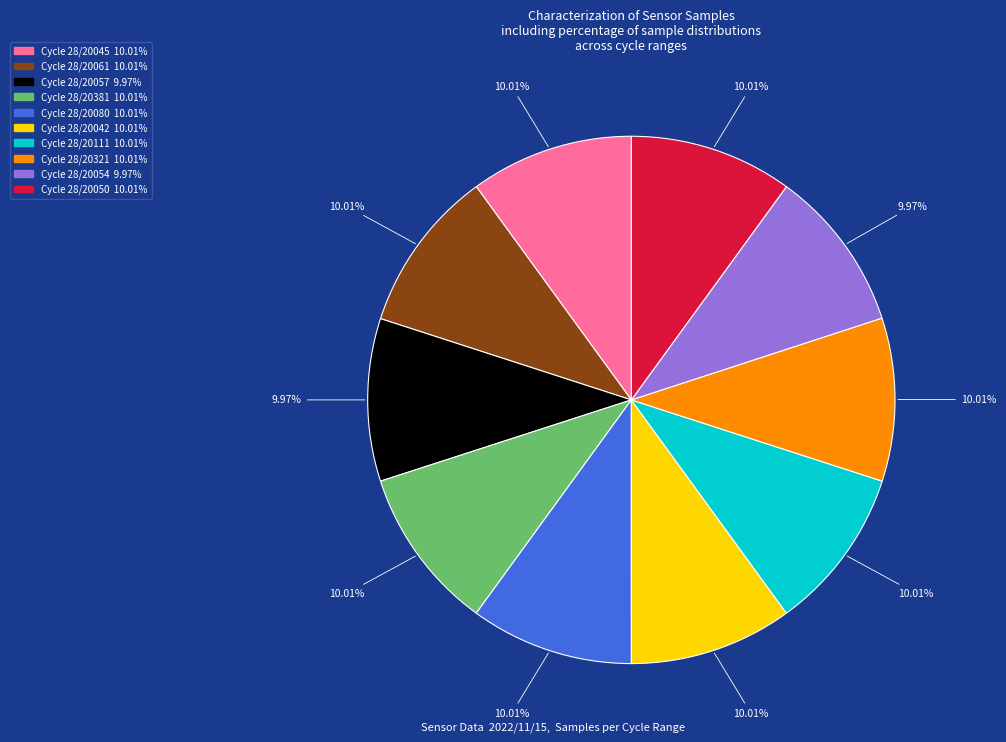

Is there a majority slice in this chart?

No